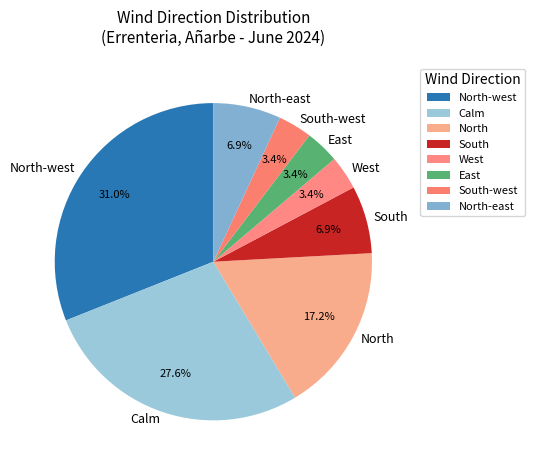

Between South-west and North-west, which is larger?

North-west